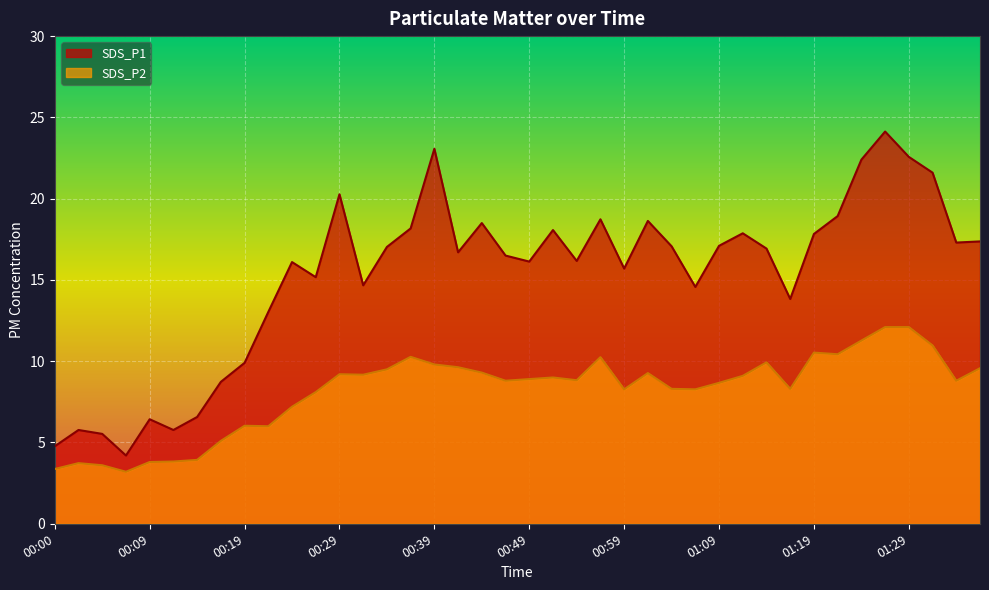

What is the difference between the SDS_P1 values at 01:34 and 00:09?

10.9